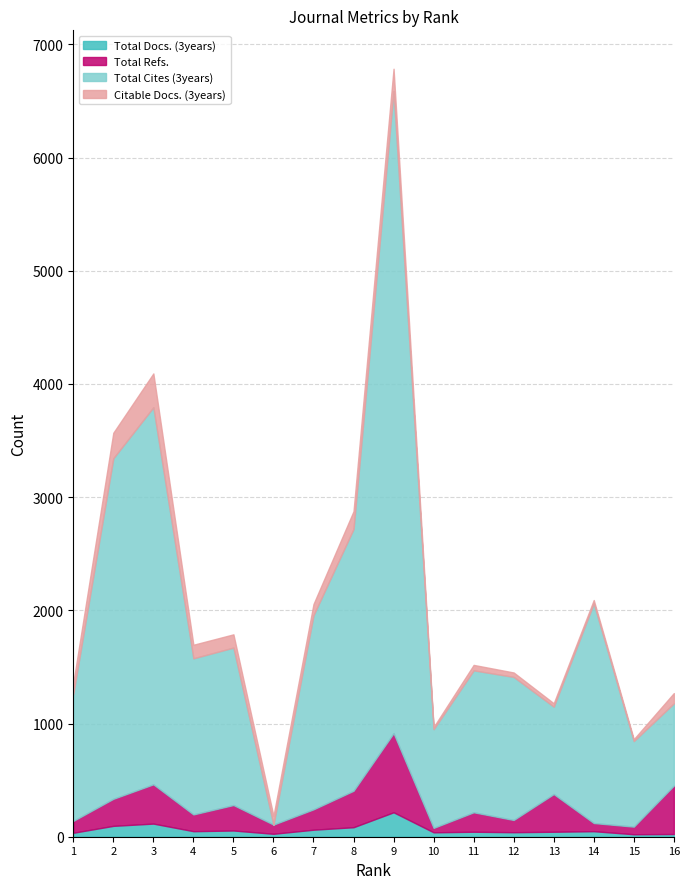

Where is the first local maximum for Total Cites (3years)?

3